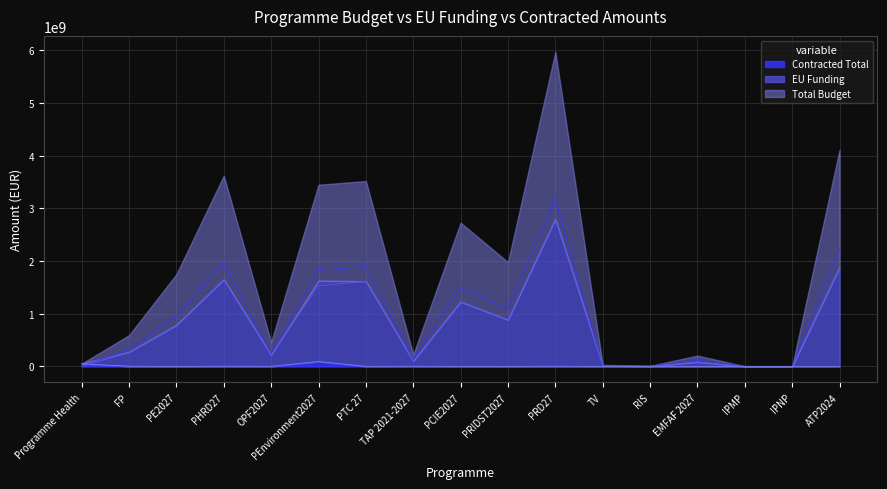

At PHRD27, list the series in order from largest to smallest.

Total Budget, EU Funding, Contracted Total